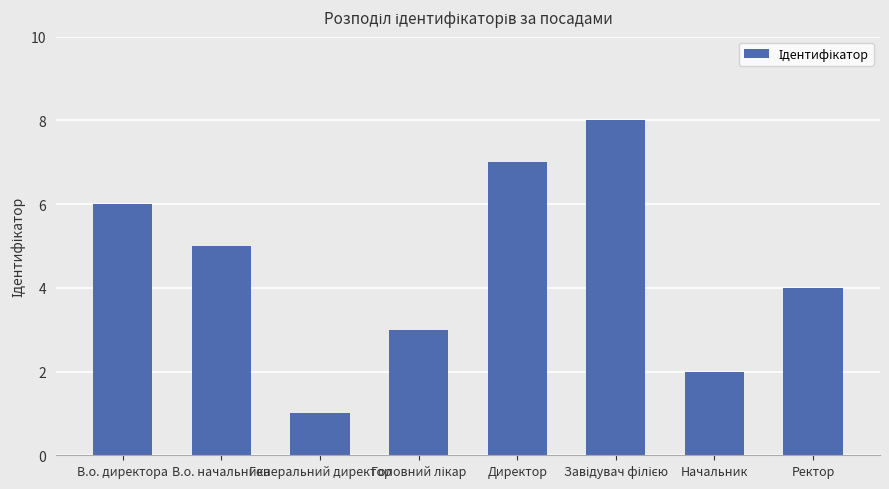

What is the sum of the values at Директор and Генеральний директор?

8